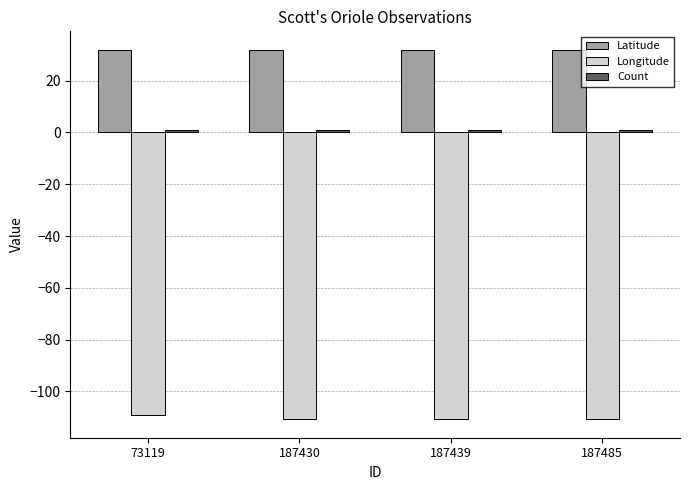

What is the value of the Longitude bar at the 4th from the left?

-110.8